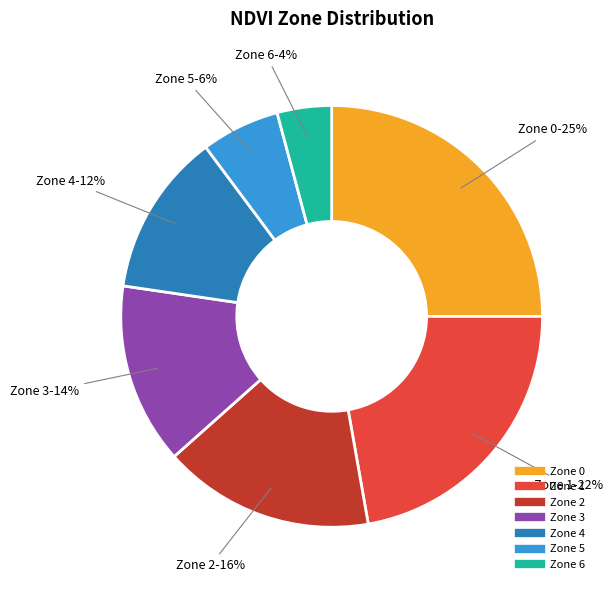

To the nearest percent, what is the difference between the largest and smallest slice percentages?

21%